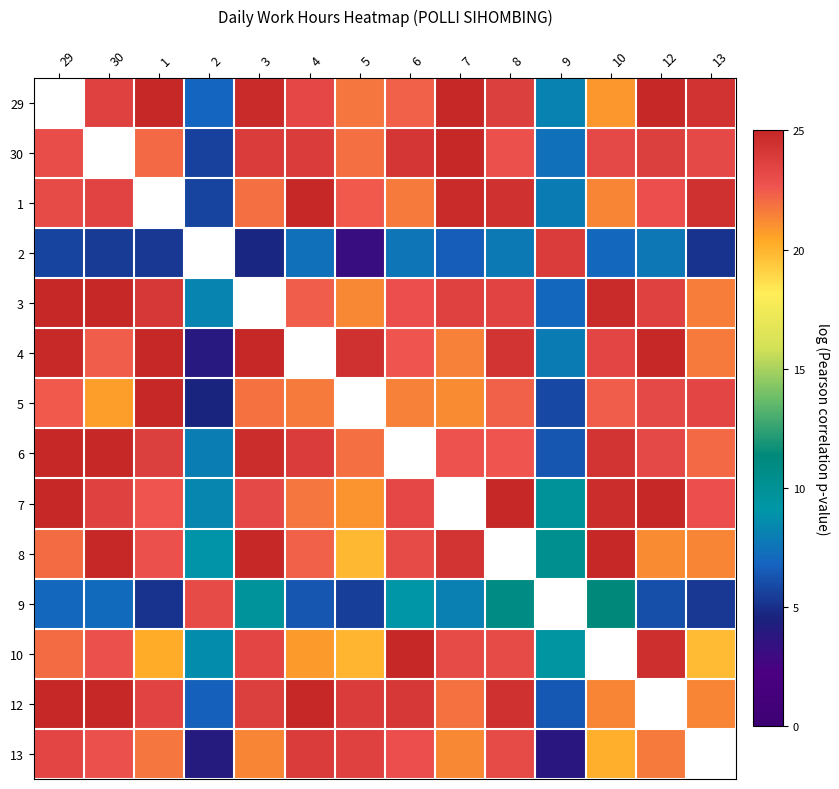

Which category has the highest value in the 12 series?

29